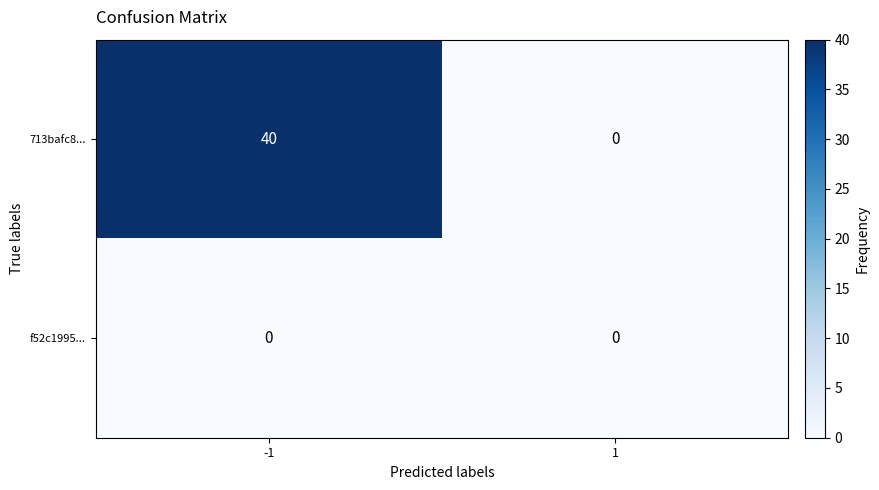

List the series in order of their overall mean, highest first.

713bafc8..., f52c1995...